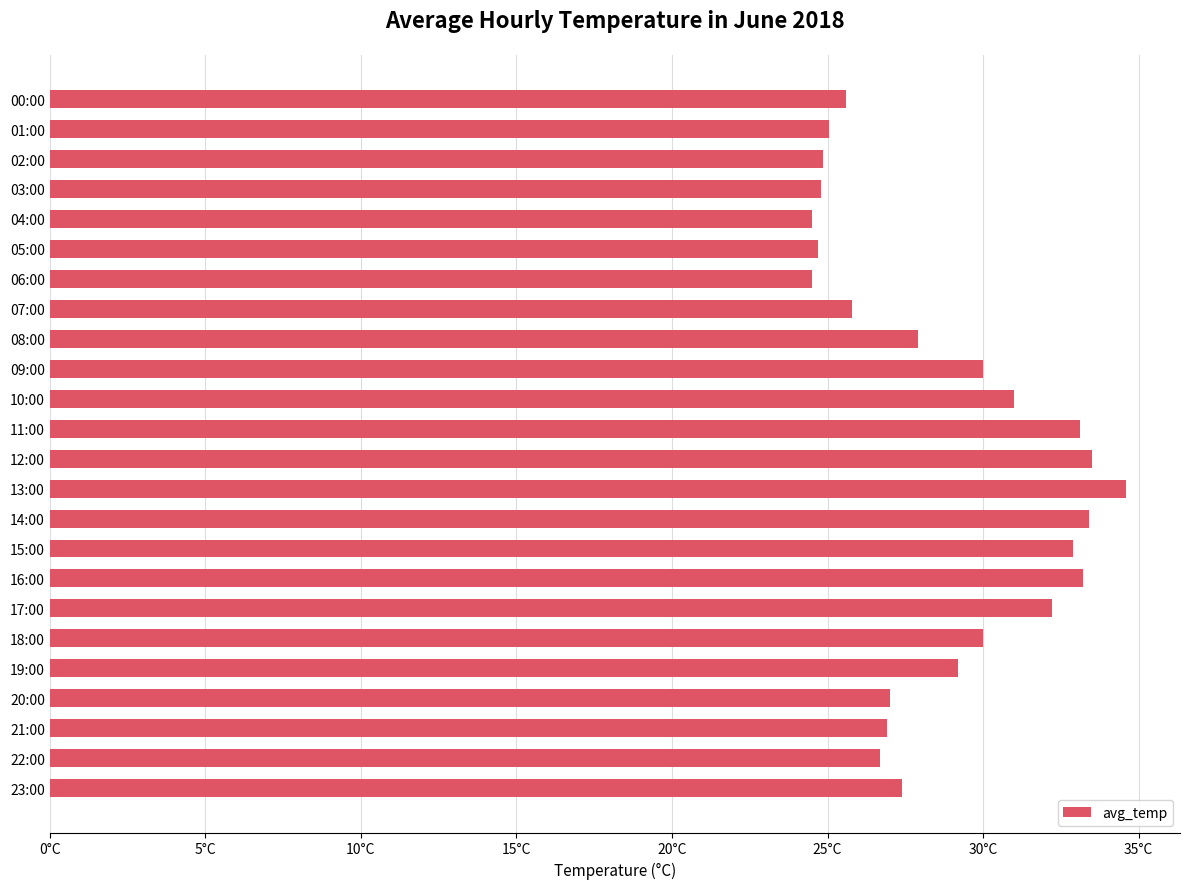

At which label is the value closest to 29?

19:00